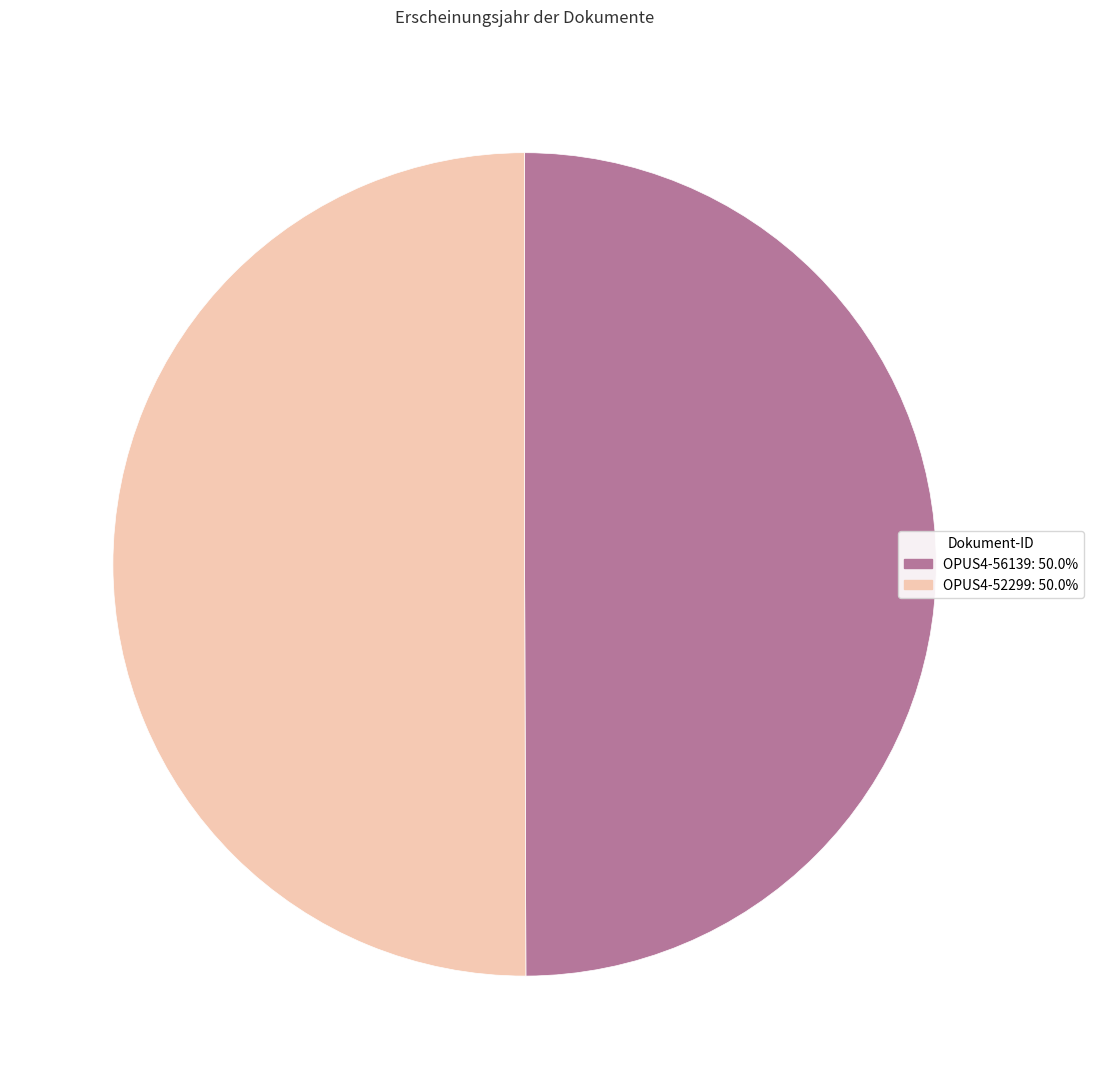

What is the ratio of the value at OPUS4-52299 to the value at OPUS4-56139?

1.0